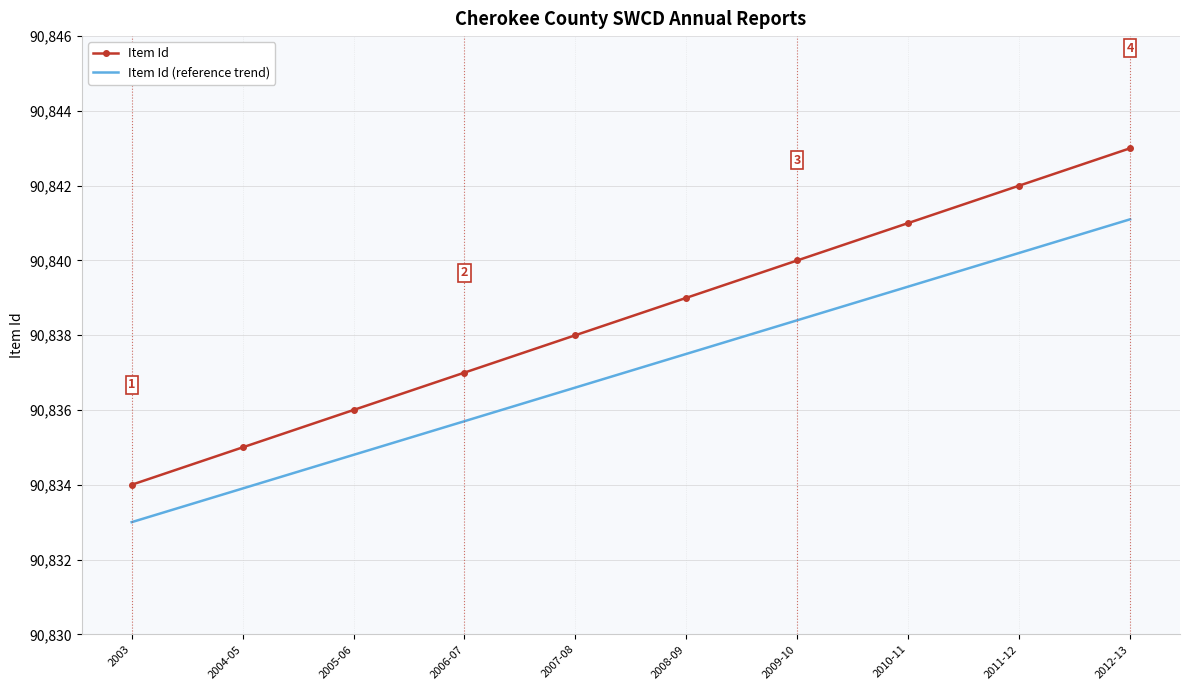

What position from the left is 2011-12?

9